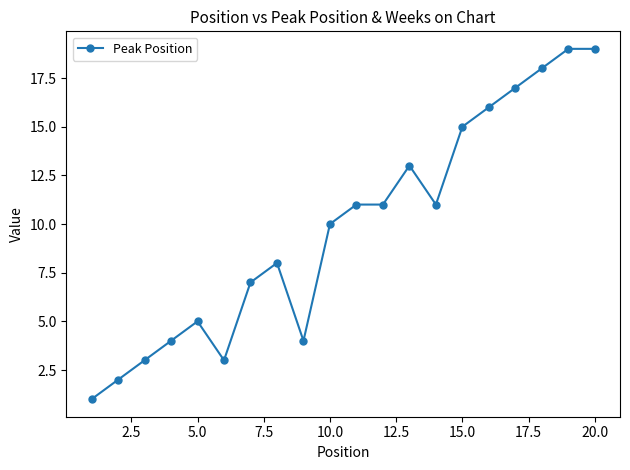

How many lines are shown in the chart?

1